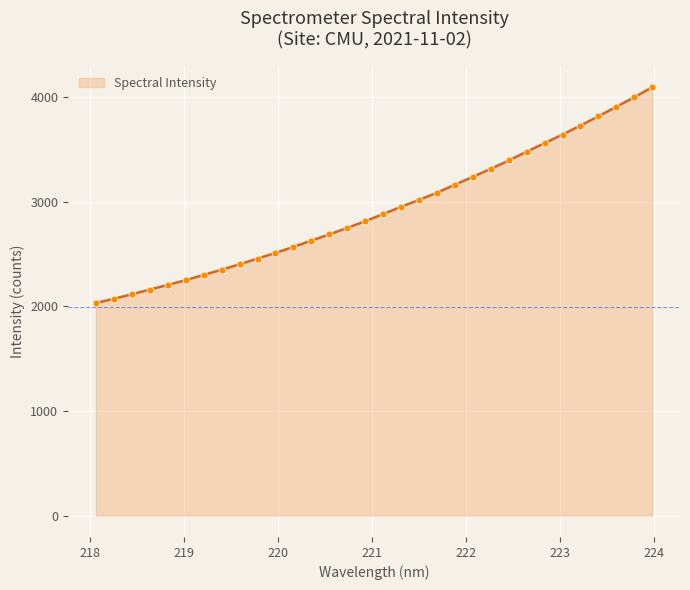

What is the greatest value displayed?

4091.9